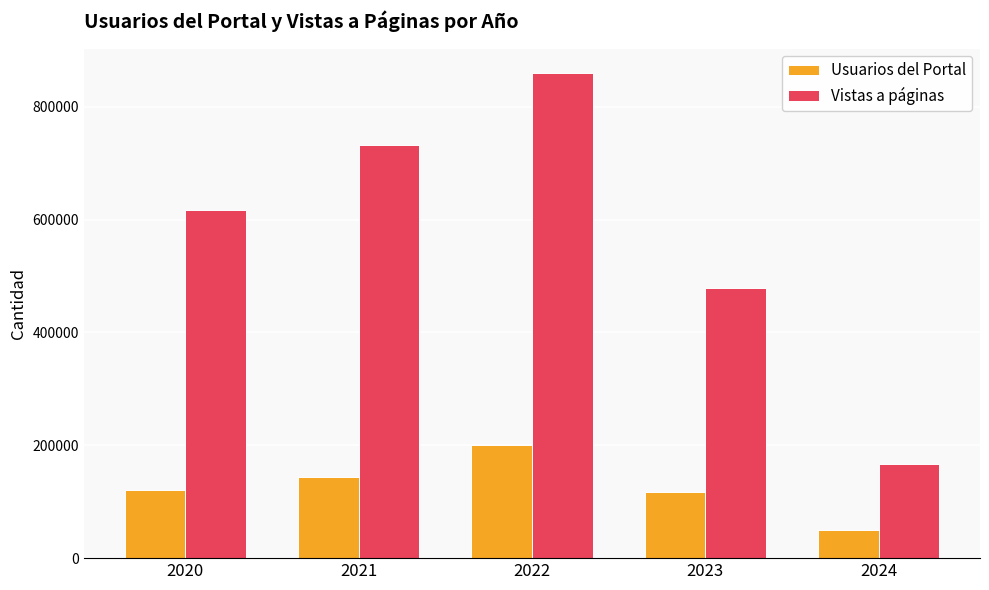

What is the spread (max minus min) of values at 2020?

497150